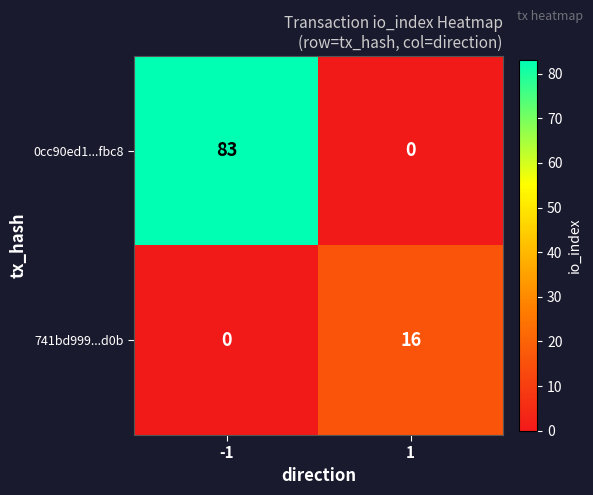

What is the spread (max minus min) of values at -1?

83